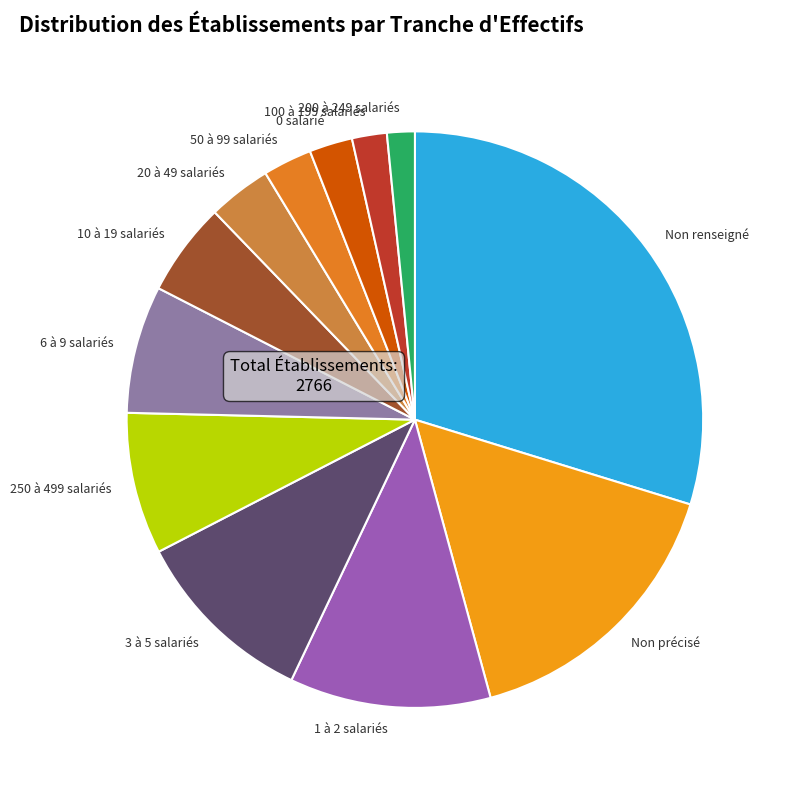

What is the largest slice in the pie chart?

Non renseigné